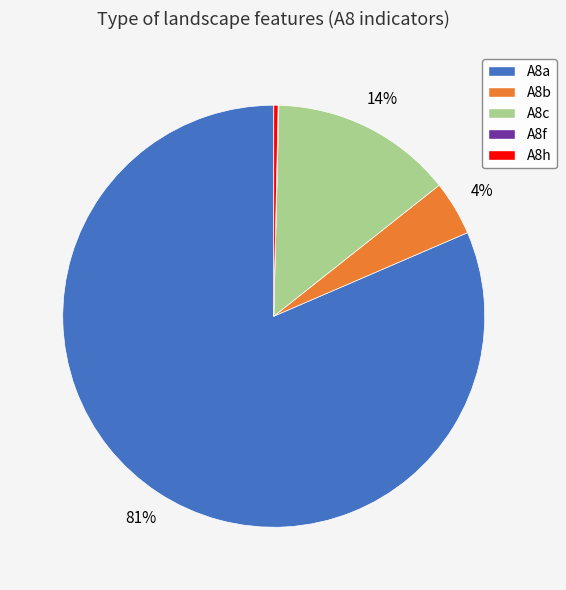

To the nearest percent, what is the combined percentage of A8c and A8b?

18%